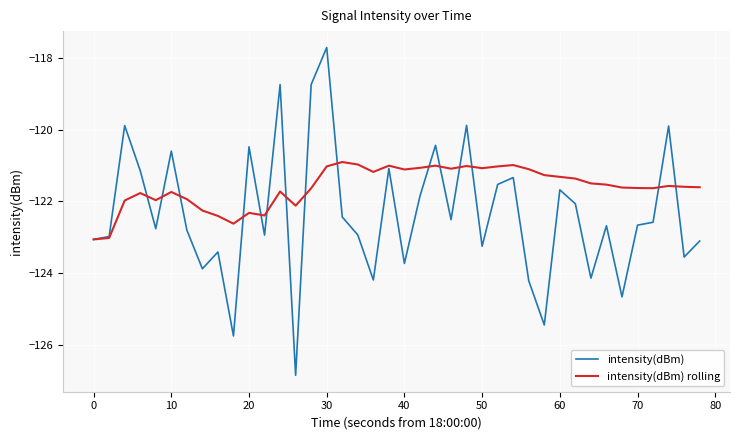

Which series has the largest range (max minus min)?

intensity(dBm)